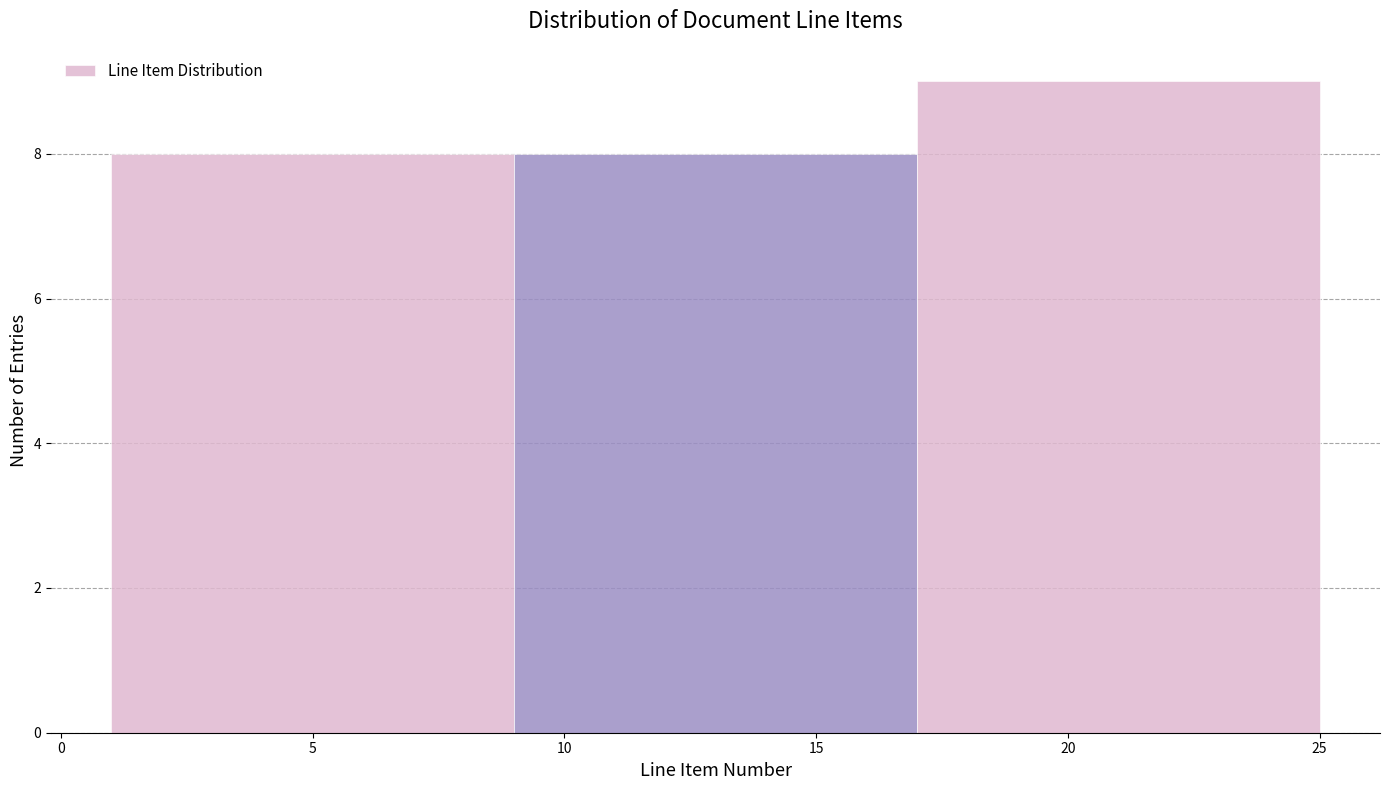

Which range on the x-axis has the tallest bar?

17 to 25